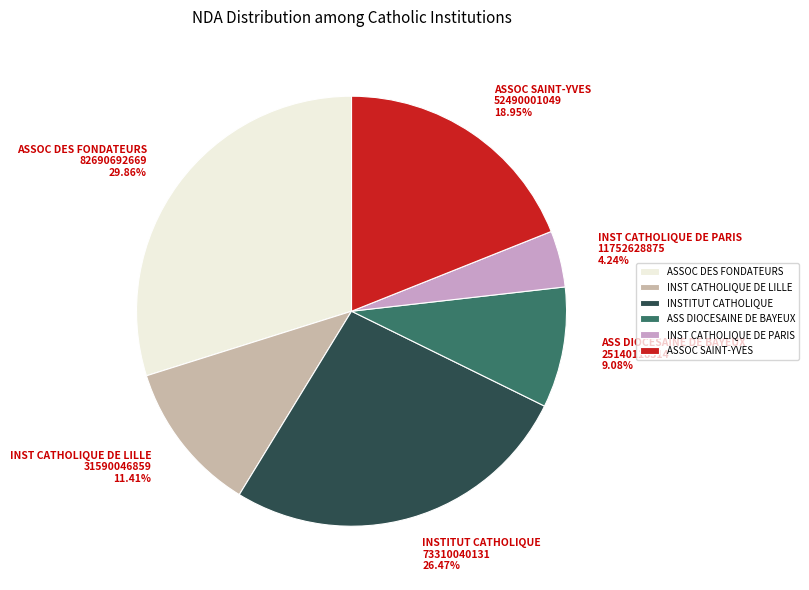

To the nearest percent, what is the difference between the largest and smallest slice percentages?

26%